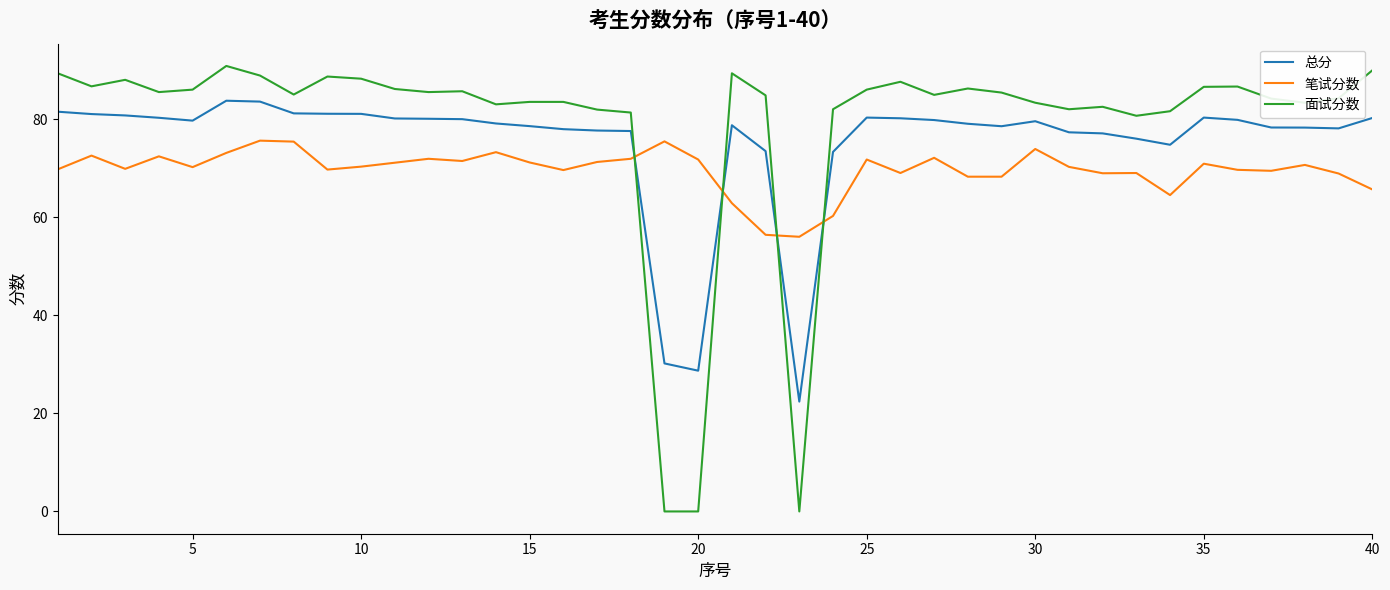

List the series in order of their overall mean, highest first.

面试分数, 总分, 笔试分数